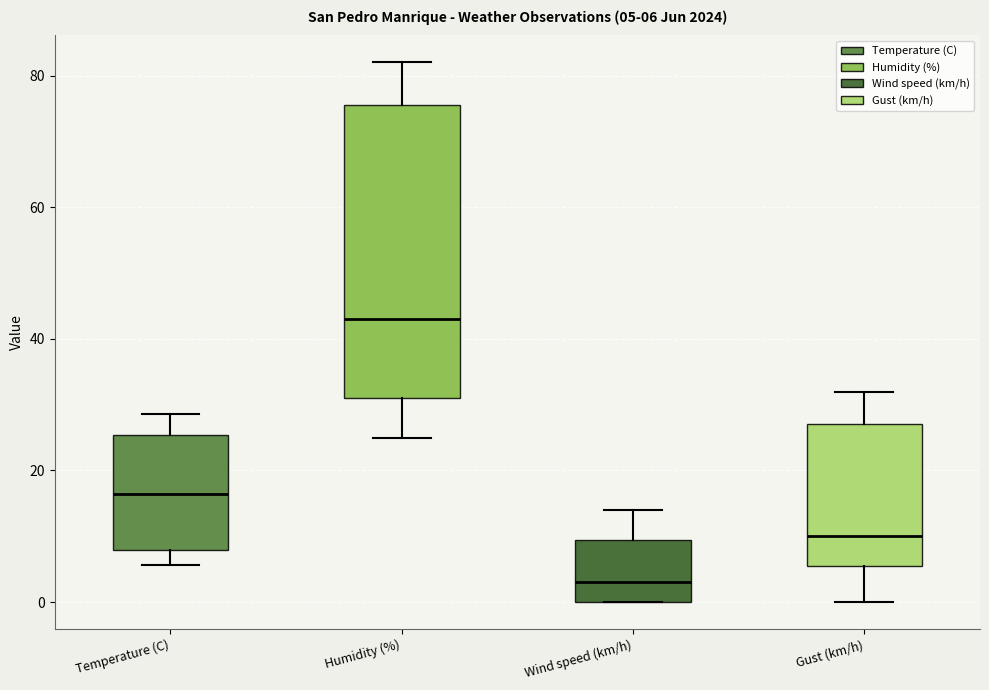

Comparing the boxes themselves (not the whiskers), which one is the tallest?

Humidity (%)